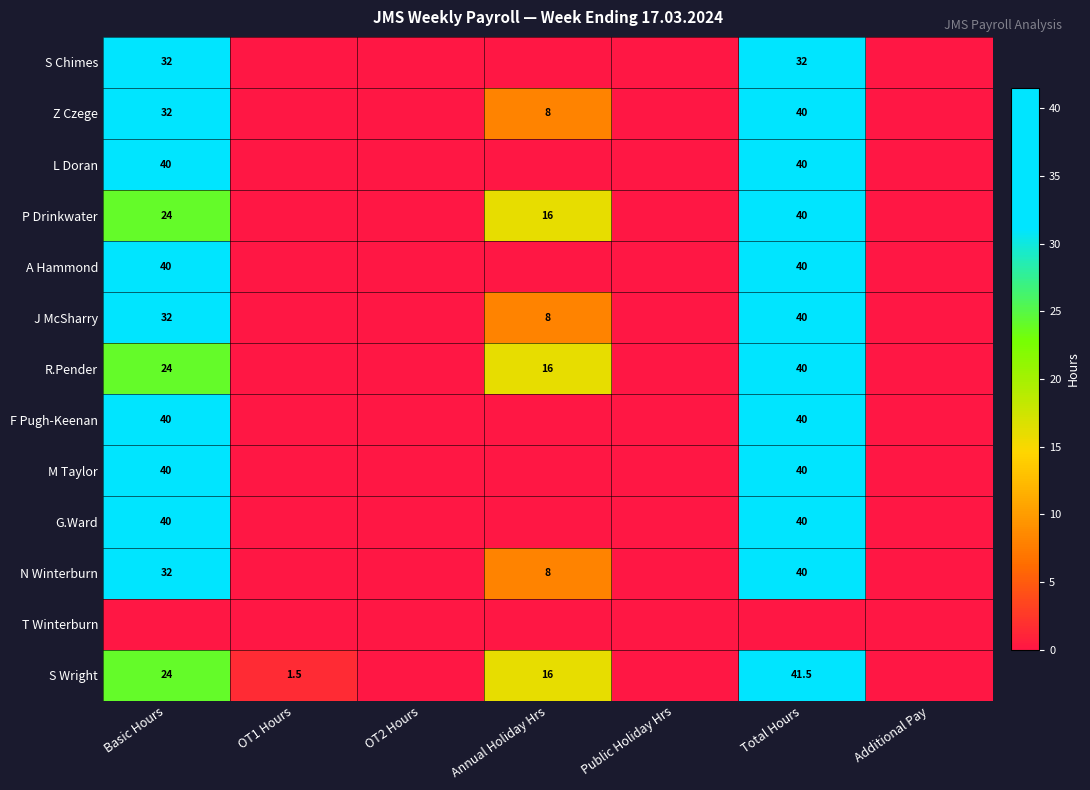

The value of L Doran at Total Hours is 40.0. True or false?

True